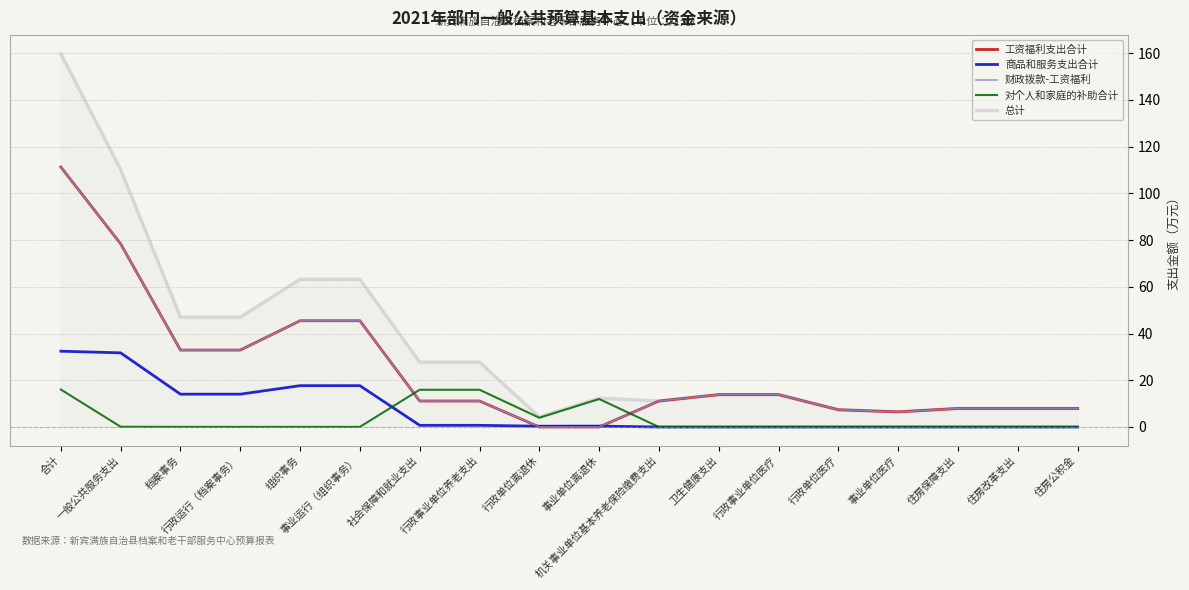

At how many categories does at least one series exceed 77?

2